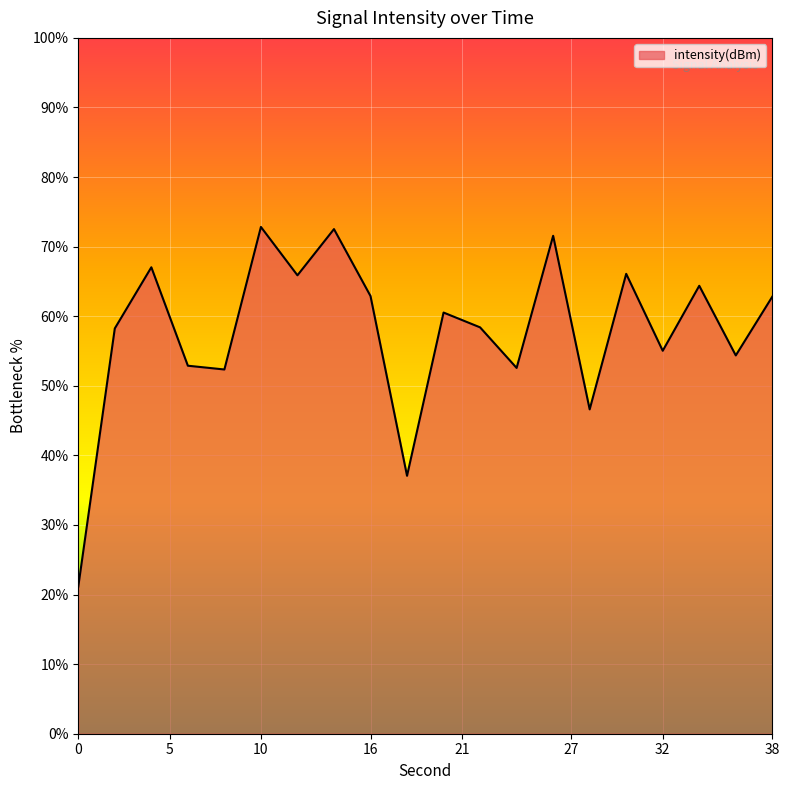

What is the minimum value shown in the chart?

21.1